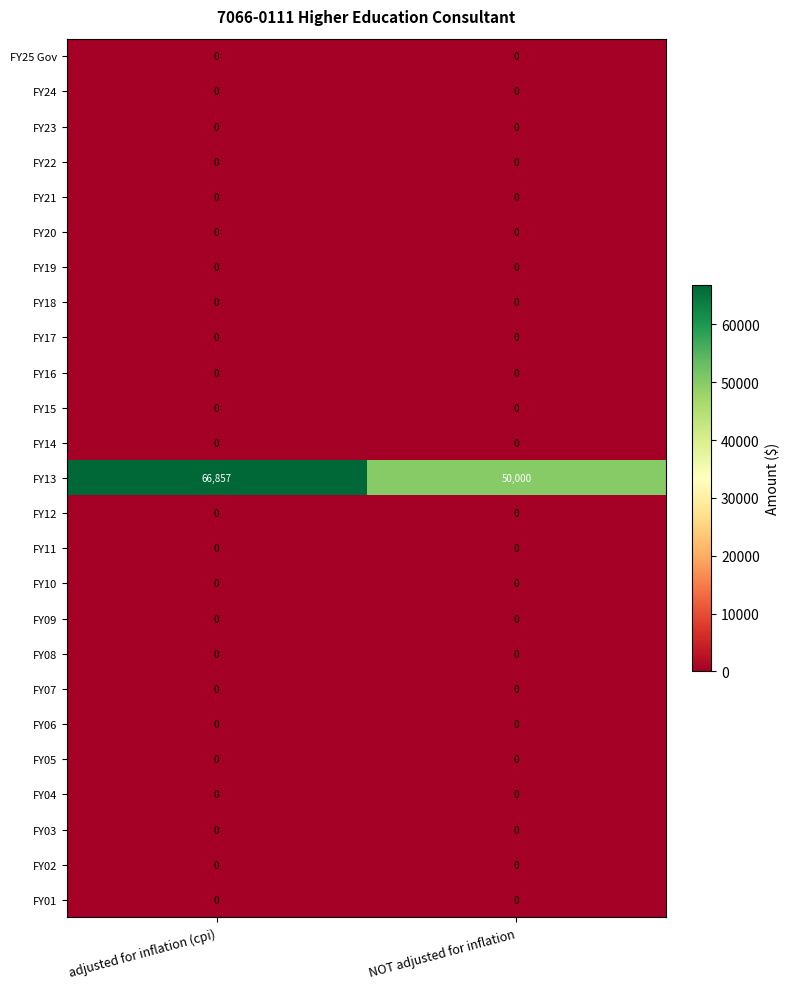

What is the spread (max minus min) of values at adjusted for inflation (cpi)?

66857